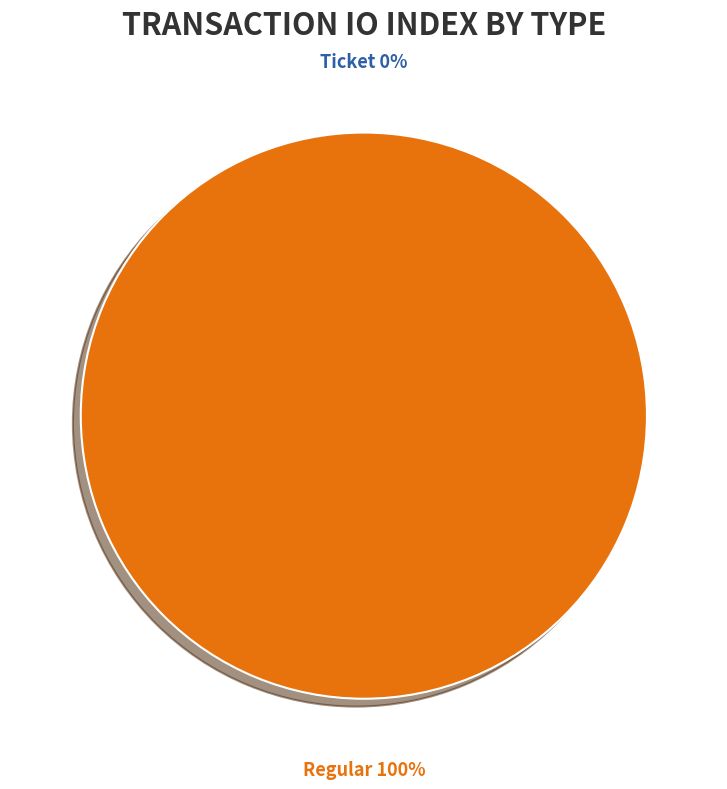

To the nearest percent, what is the difference between the Ticket and Regular slice percentages?

100%